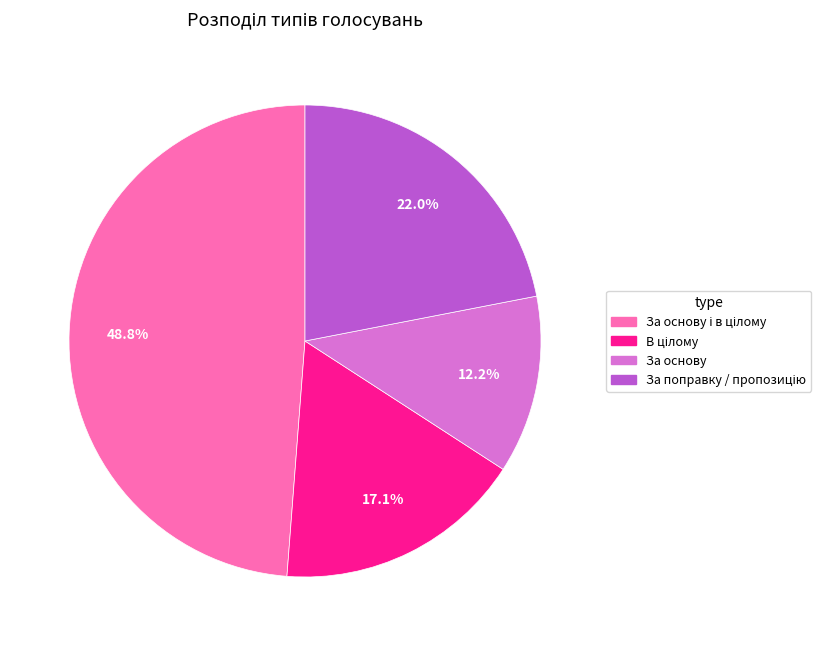

What is the smallest slice in the pie chart?

За основу